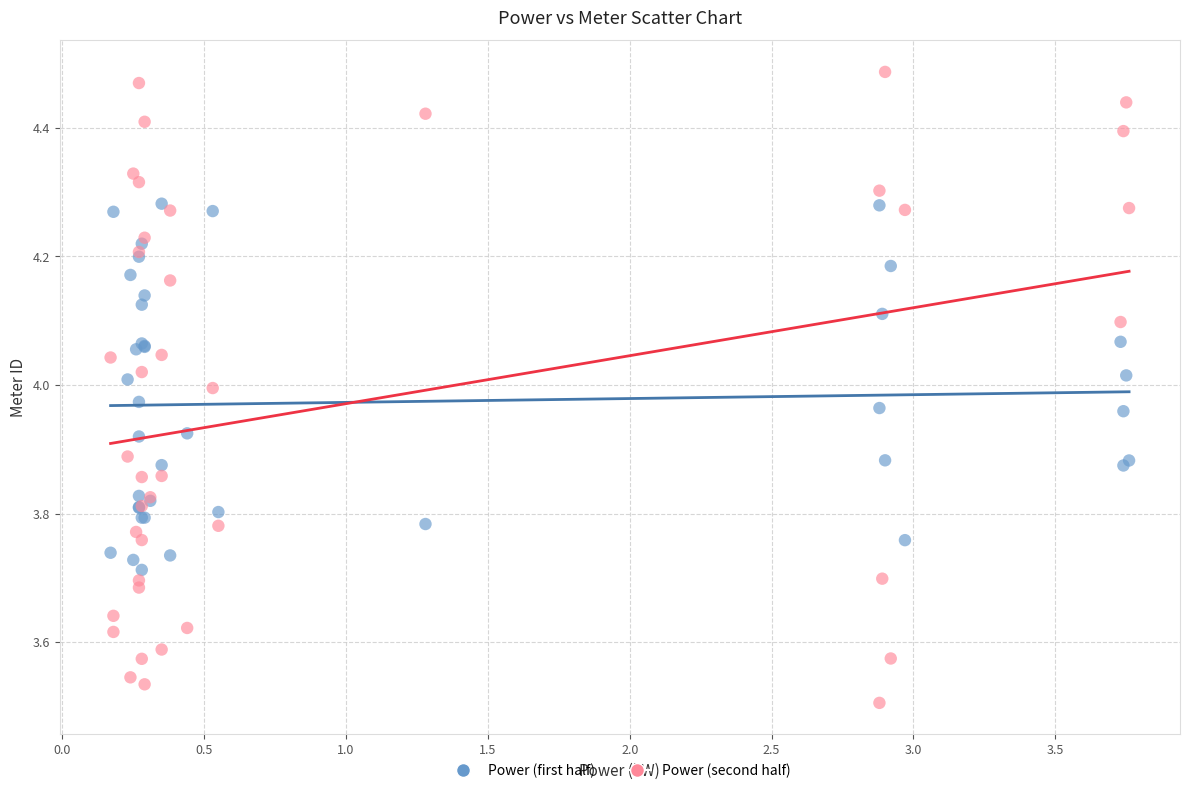

Which series has the widest spread of Y values?

Power (second half)